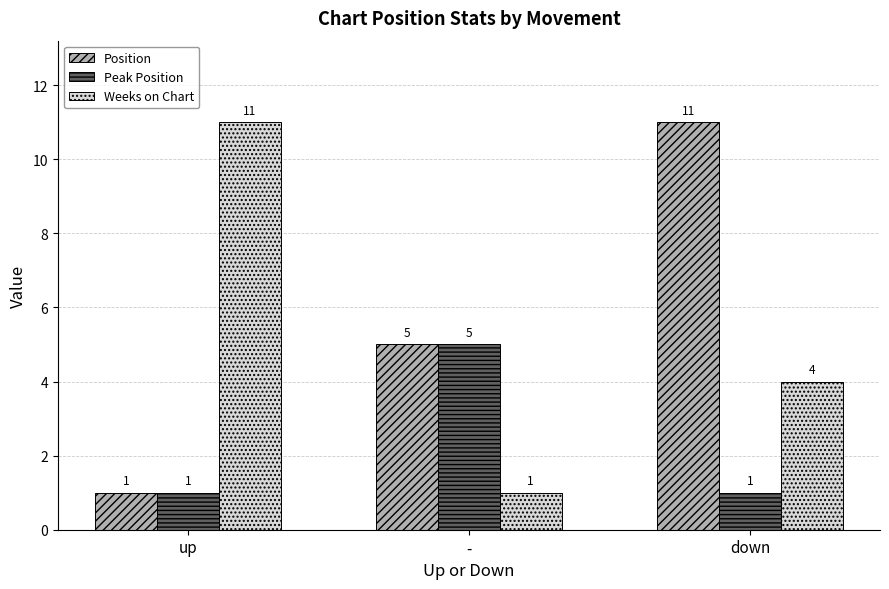

At how many categories does at least one series exceed 8?

2